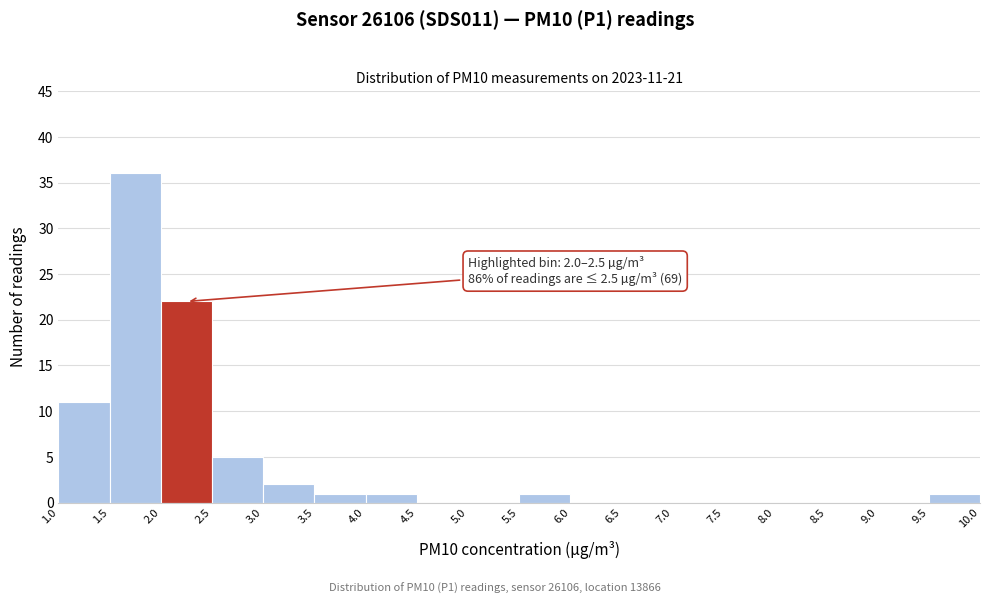

Over which range of the x-axis is the bar tallest?

1.5 to 2.0